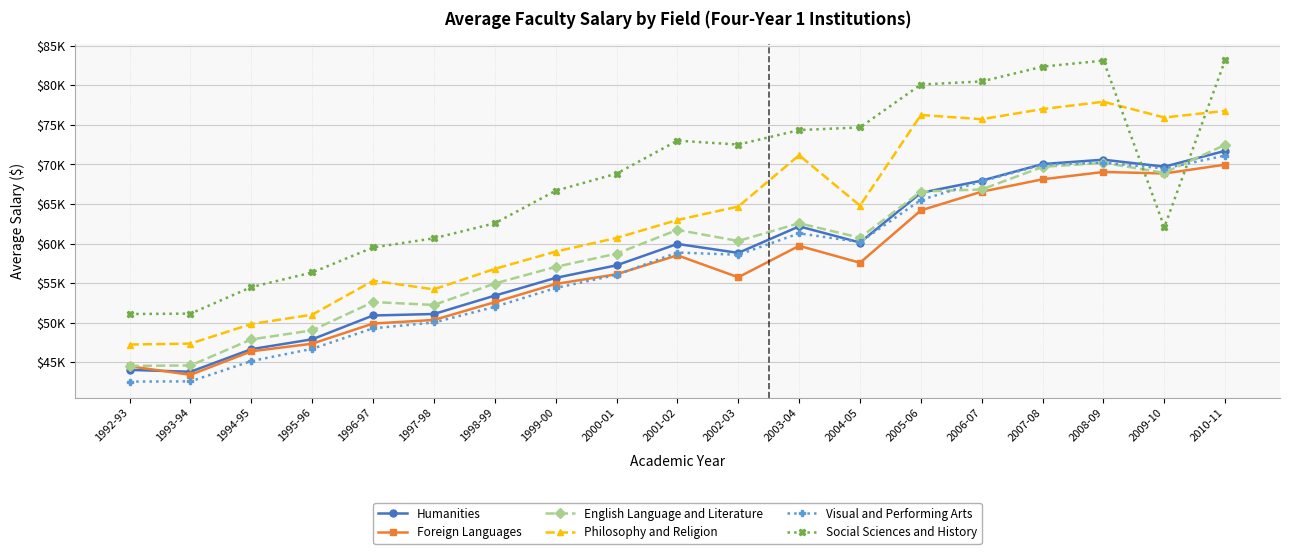

What is the total value across all series at 2008-09?

441044.8